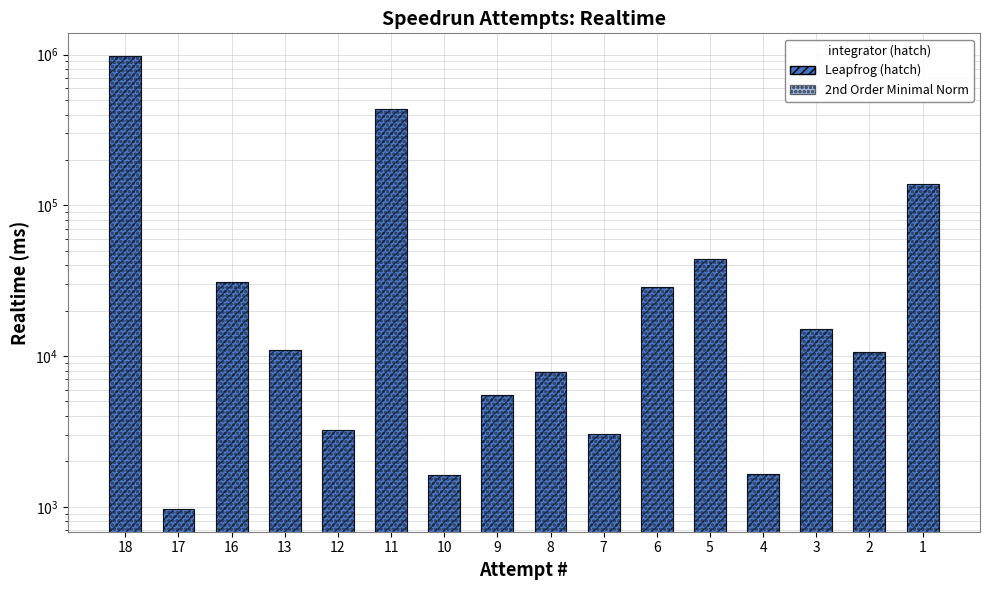

Rank the categories by value from lowest to highest.

17, 10, 4, 7, 12, 9, 8, 2, 13, 3, 6, 16, 5, 1, 11, 18